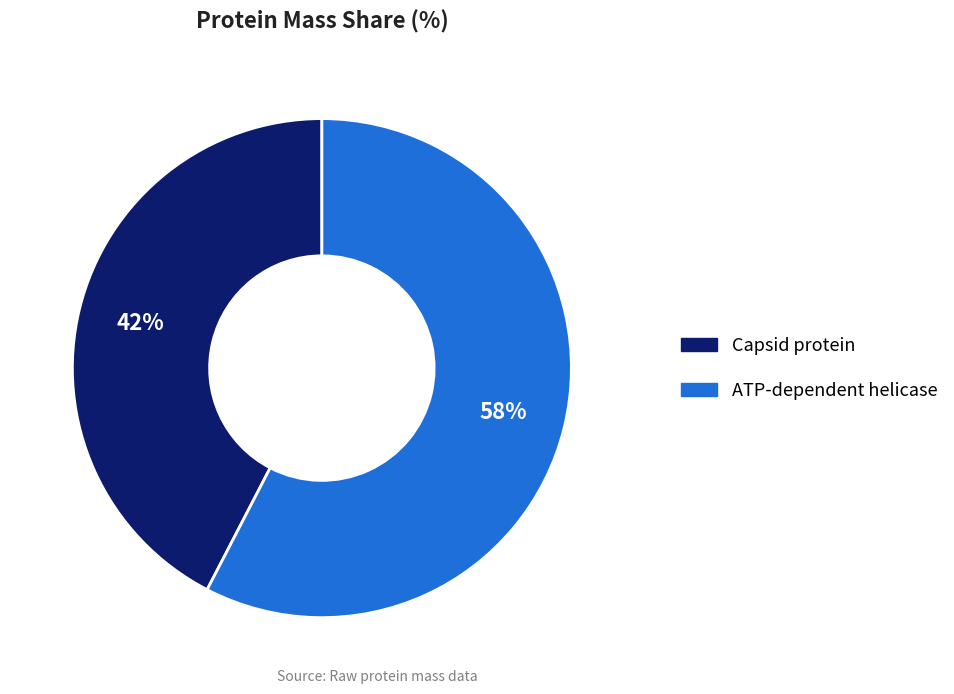

Is the sum of ATP-dependent helicase and Capsid protein greater than half?

Yes